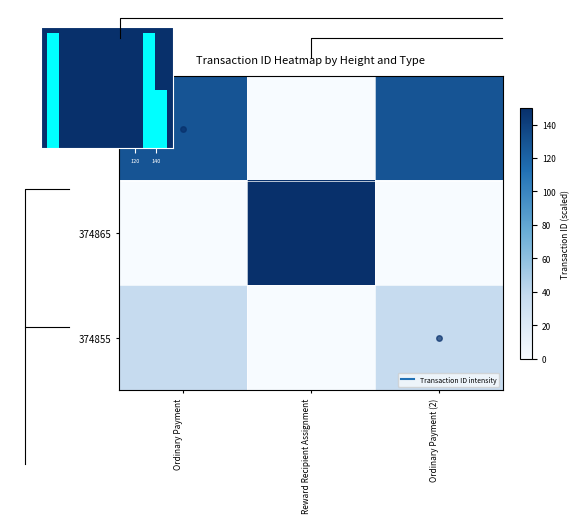

List the labels in order of 374865 value, smallest first.

Ordinary Payment, Ordinary Payment (2), Reward Recipient Assignment